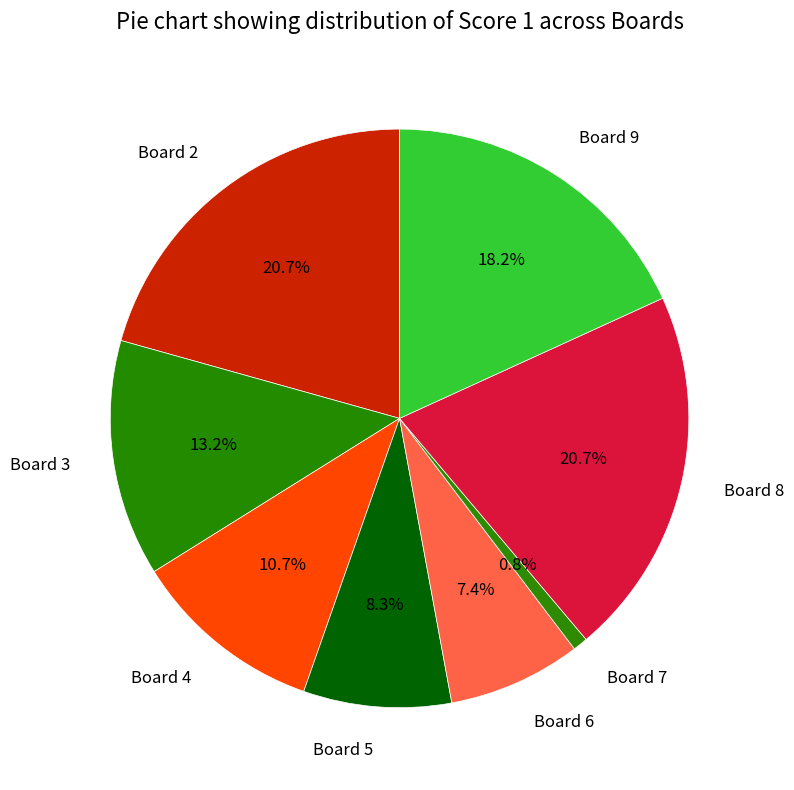

How many segments does this pie chart have?

8